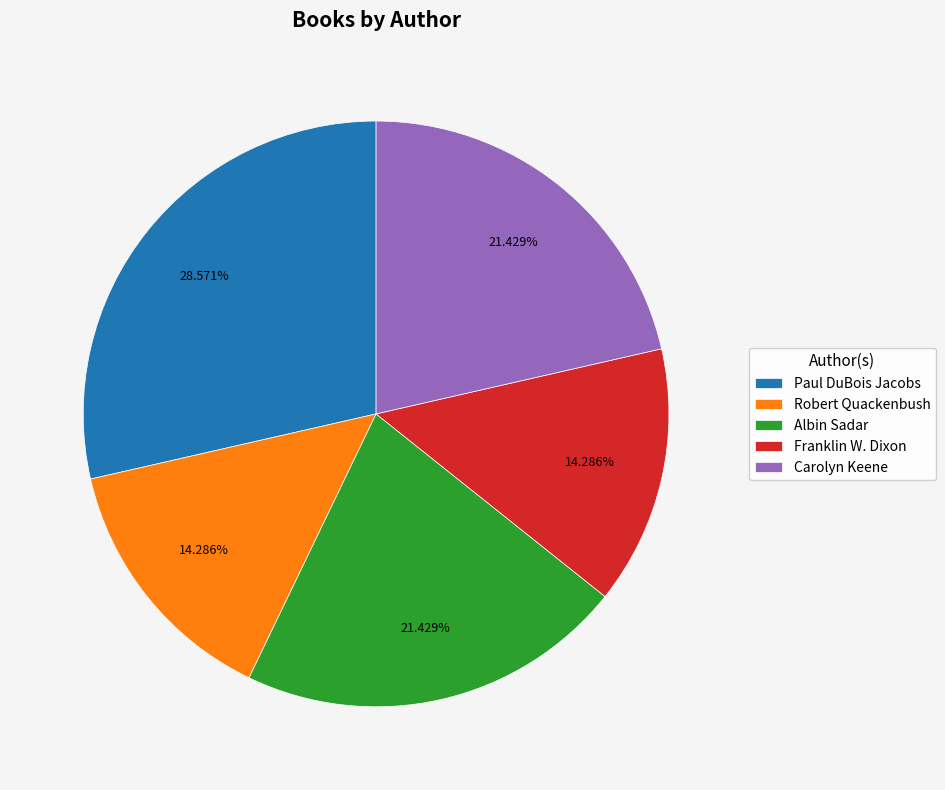

Is it true that Paul DuBois Jacobs is 29% of the pie?

True